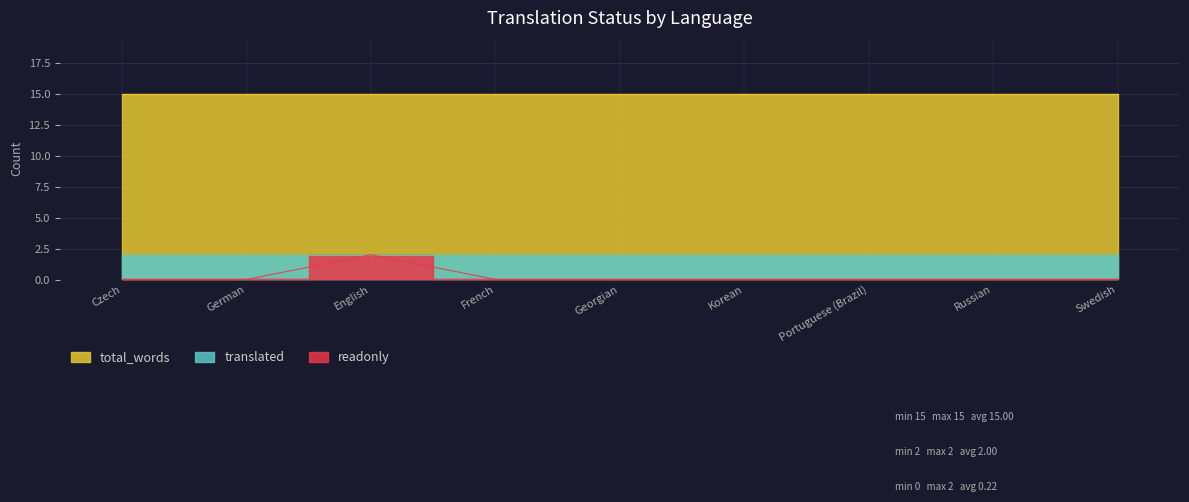

What is the sum of the translated values at Georgian and French?

4